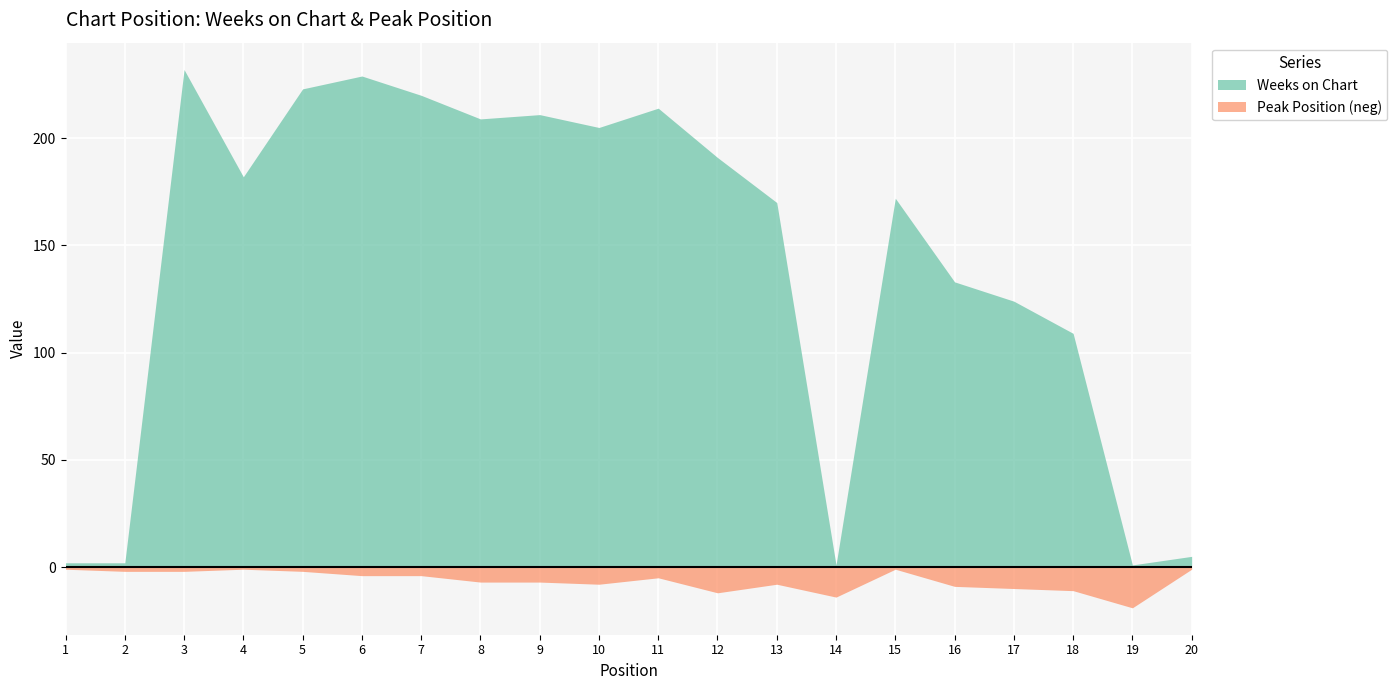

How many lines are shown in the chart?

2